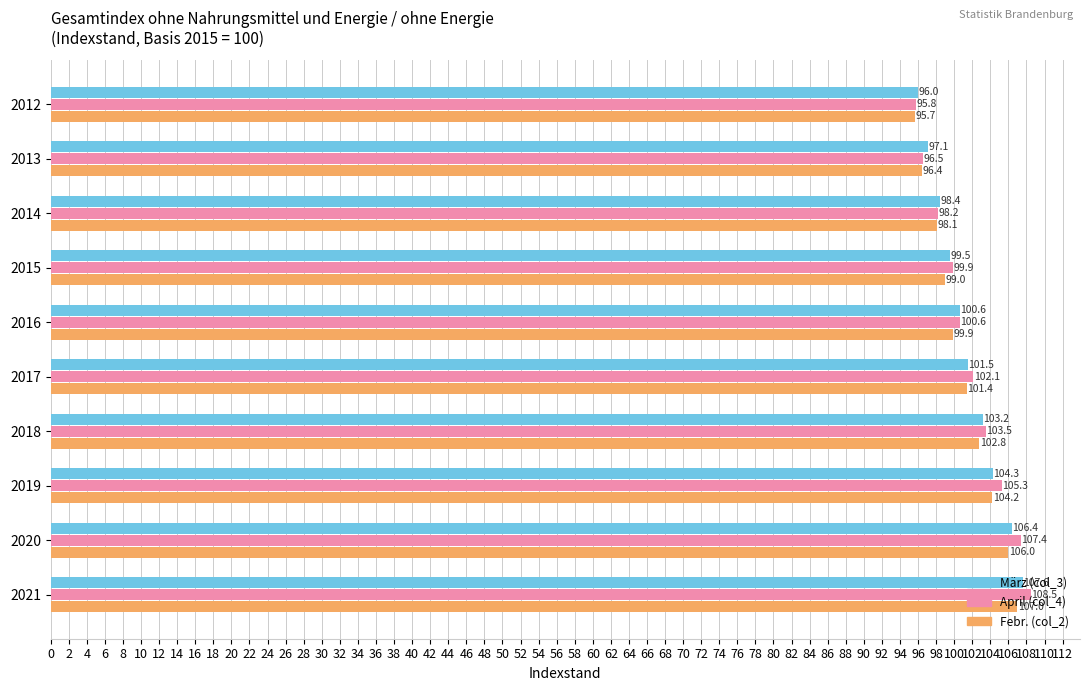

Is it true that Febr. (col_2) equals 98.1 at 2014?

True